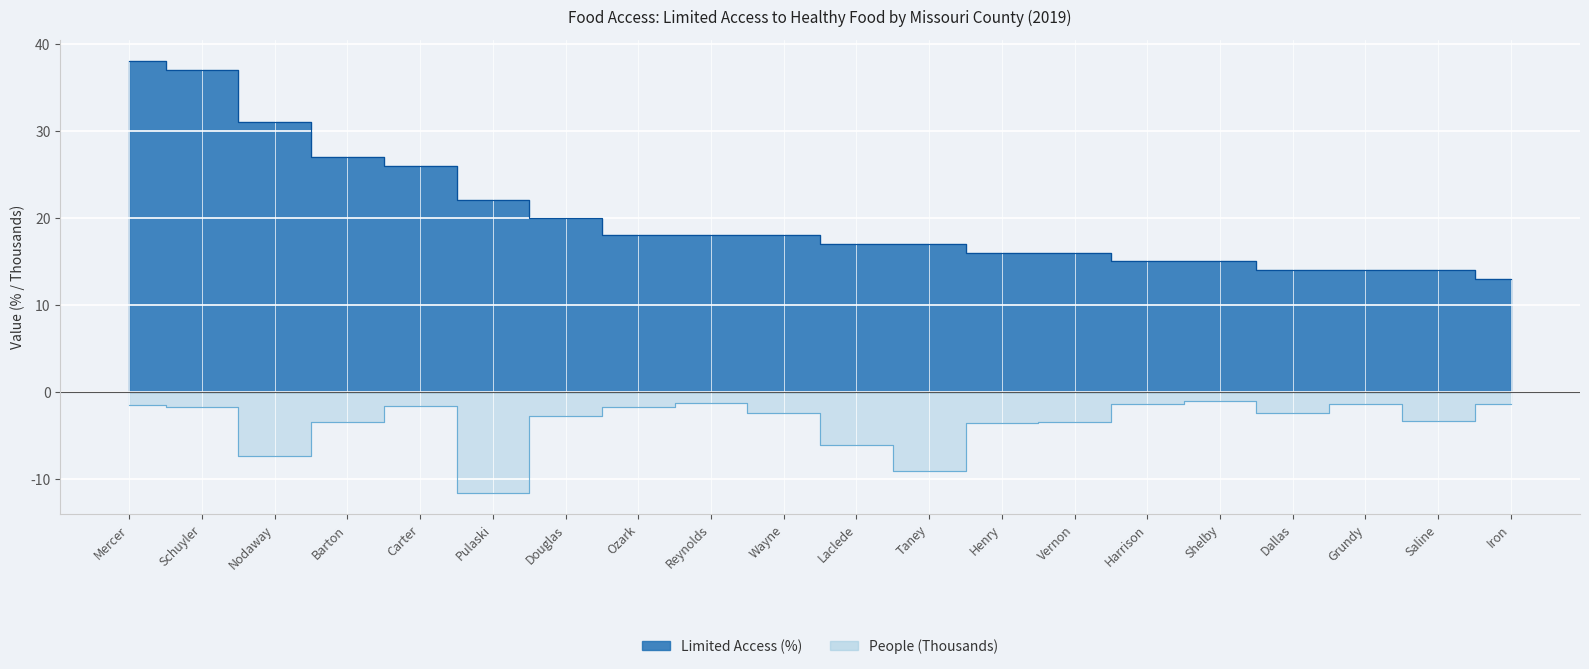

What is the value of the People (Thousands) point at the 18th from the left?

-1.4